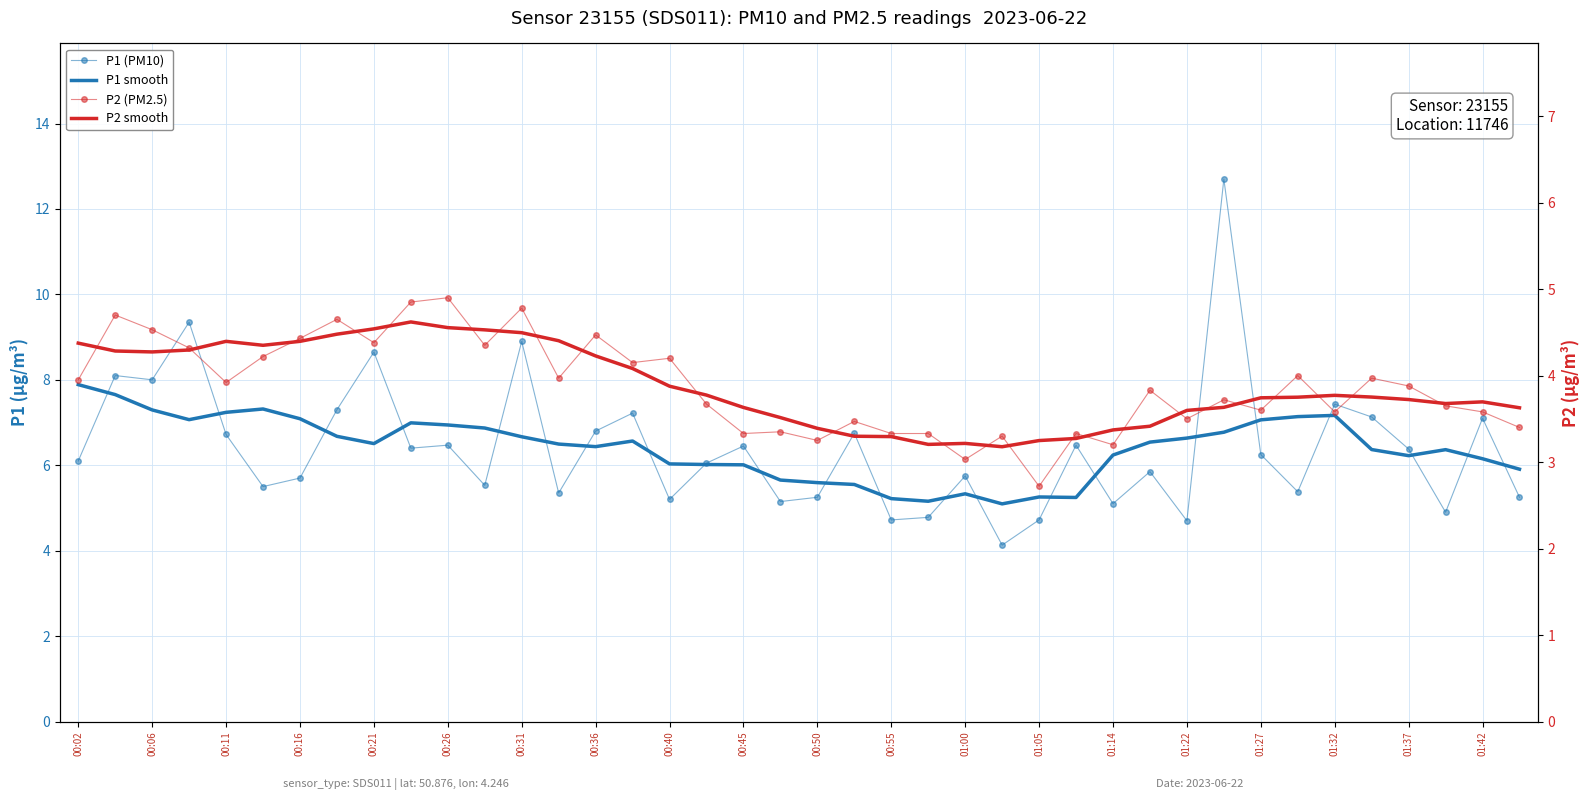

True or false: P1 (PM10) has more than 0 interior local peaks.

True